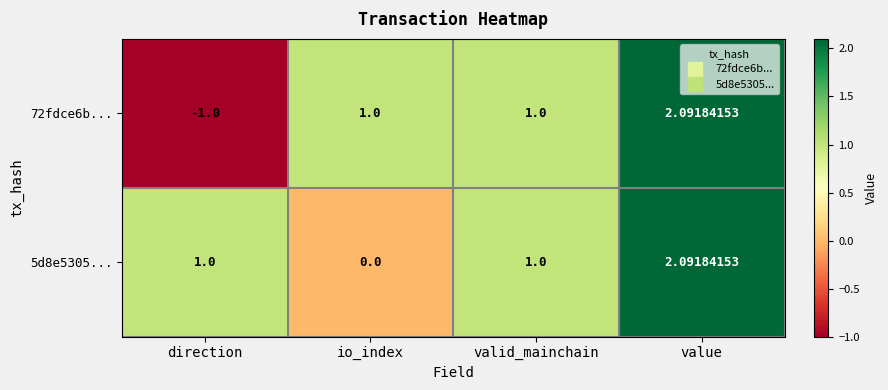

Which category has the lowest value across all series?

direction